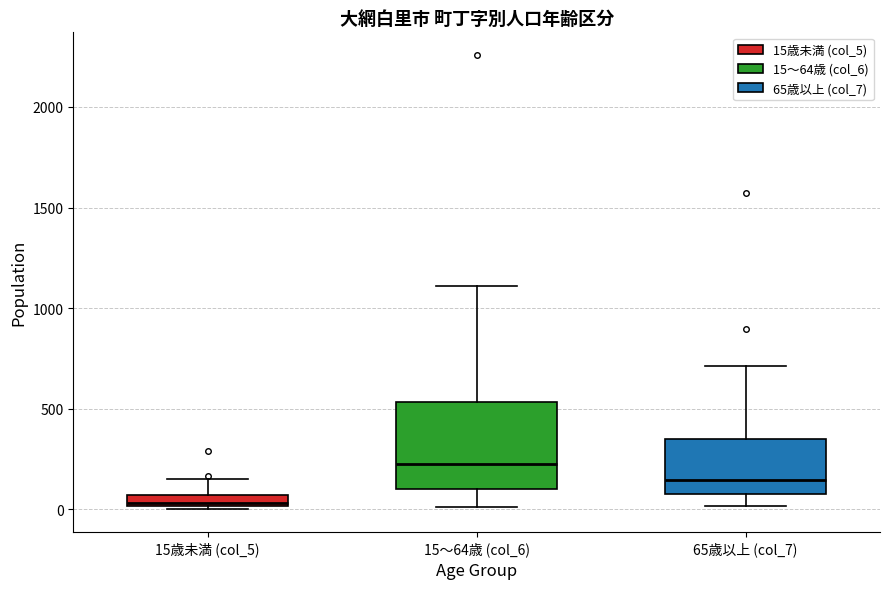

Where does the upper whisker of the box for 65歳以上 (col_7) end on the y-axis? The values are not printed on the chart, so give them approximately, as read against the axis.

700